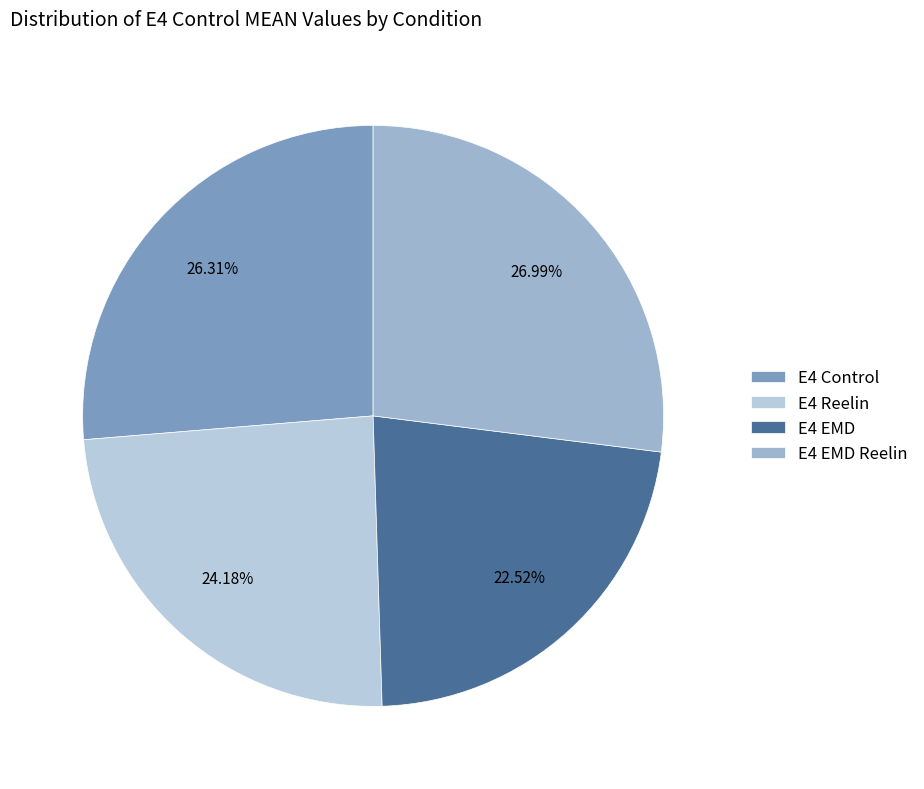

Does any single category account for the majority?

No